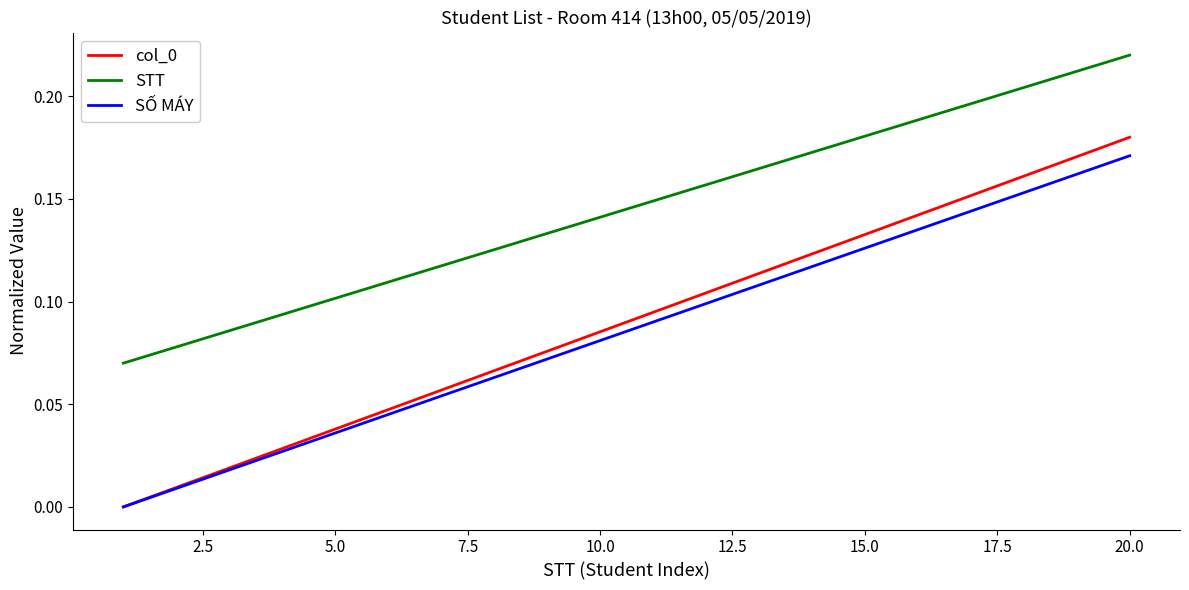

True or false: STT and SỐ MÁY intersect in this chart.

False